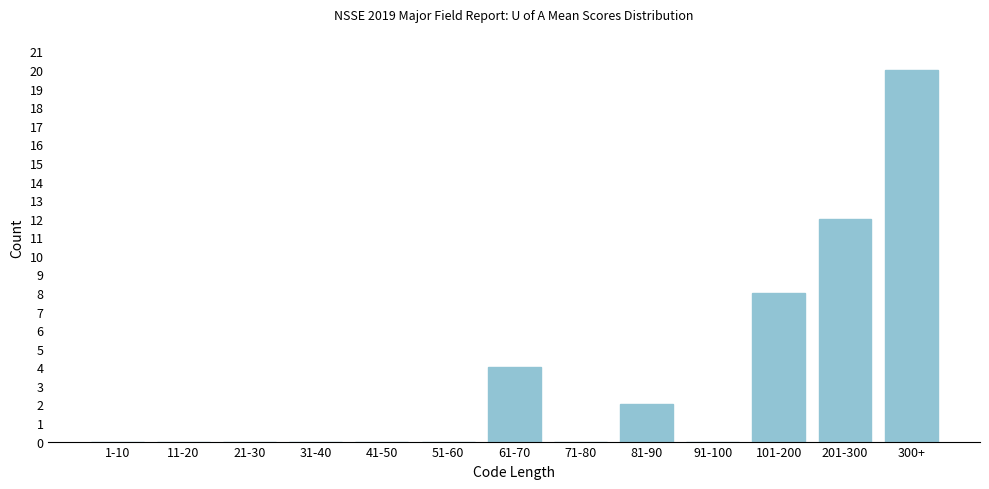

Reading left to right, transcribe all the data shown in this chart.

1-10=0	11-20=0	21-30=0	31-40=0	41-50=0	51-60=0	61-70=4	71-80=0	81-90=2	91-100=0	101-200=8	201-300=12	300+=20